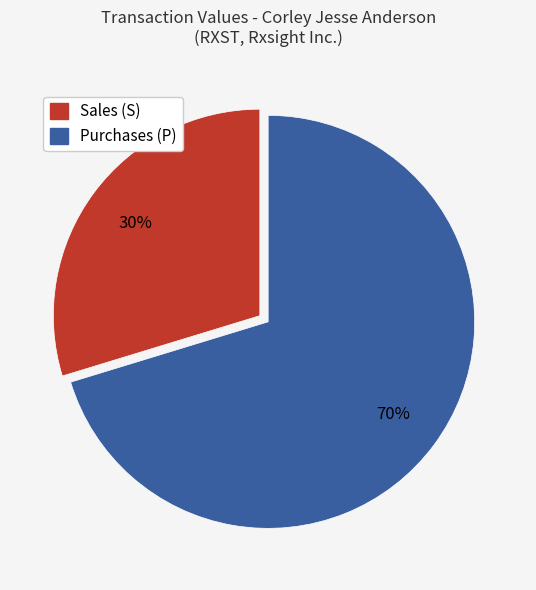

Which slice is the smallest?

Sales (S)